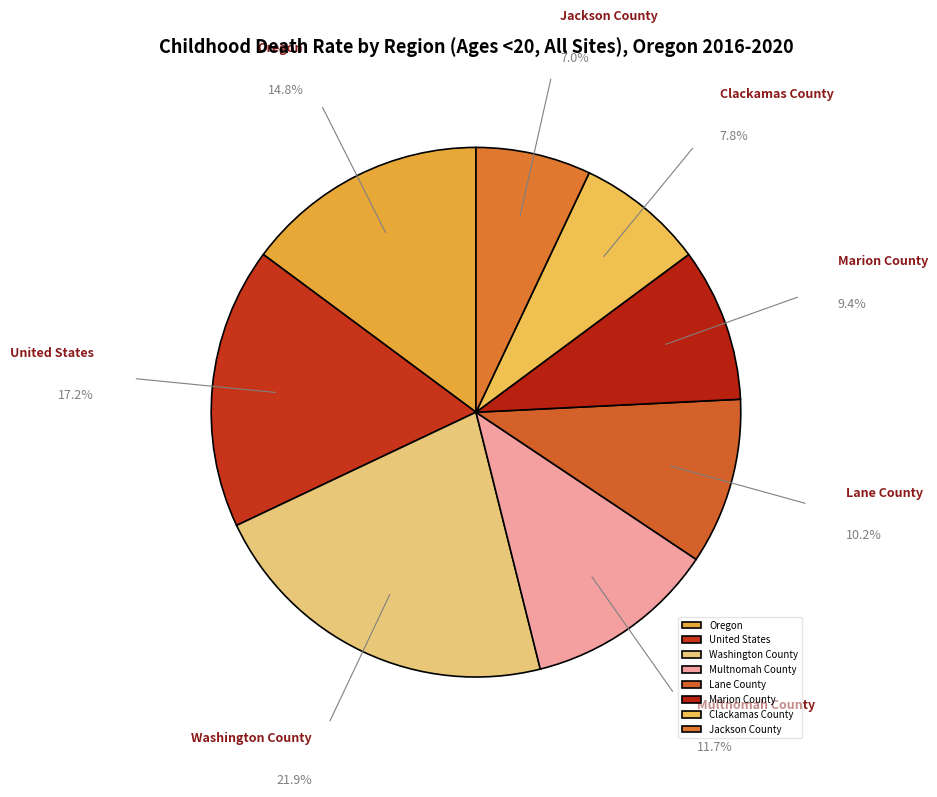

What is the largest slice in the pie chart?

Washington County